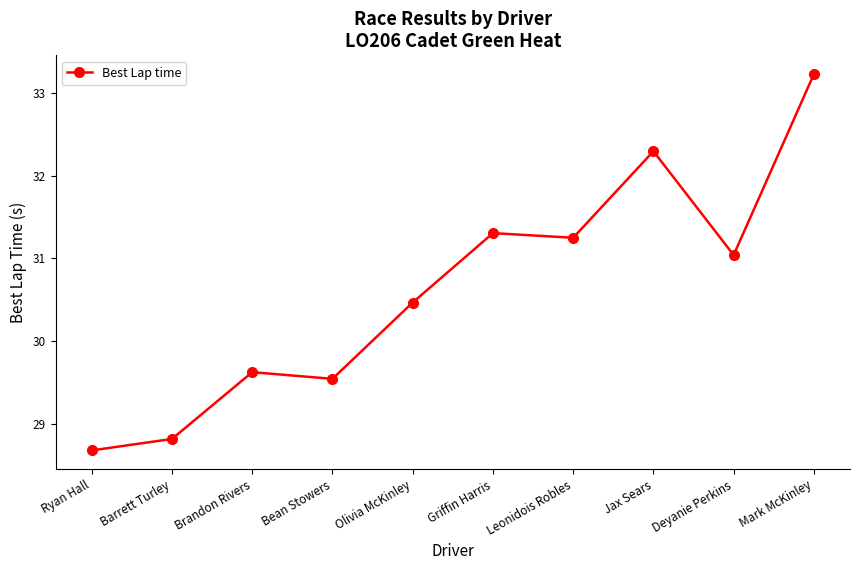

What is the difference between the maximum and second lowest values?

4.4